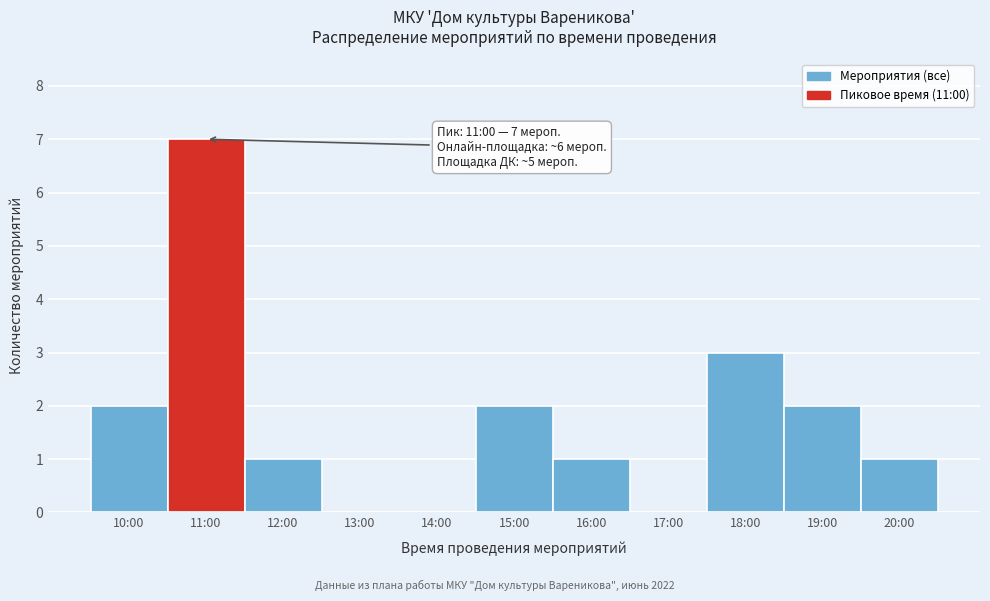

Reading left to right, transcribe all the data shown in this chart.

10:00=2	11:00=7	12:00=1	13:00=0	14:00=0	15:00=2	16:00=1	17:00=0	18:00=3	19:00=2	20:00=1